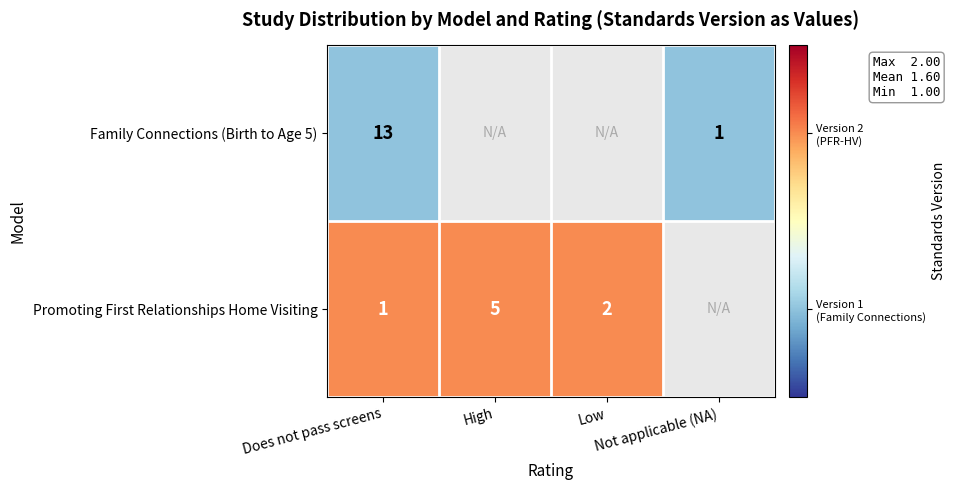

List the series in order of their peak value, highest first.

Promoting First Relationships Home Visiting, Family Connections (Birth to Age 5)